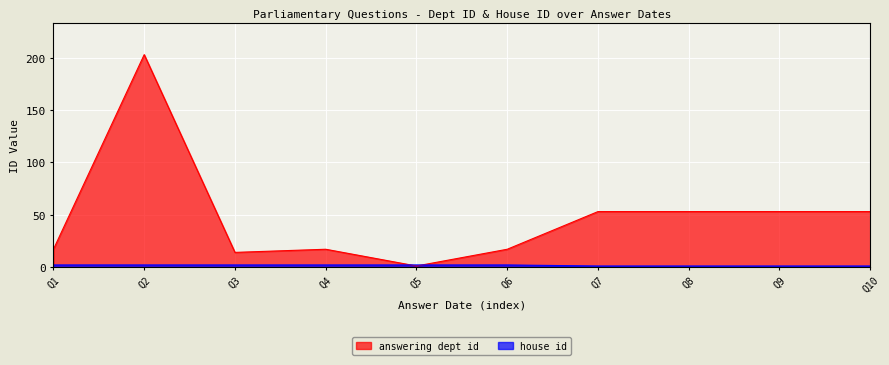

The value of answering dept id at Q10 is 53. True or false?

True